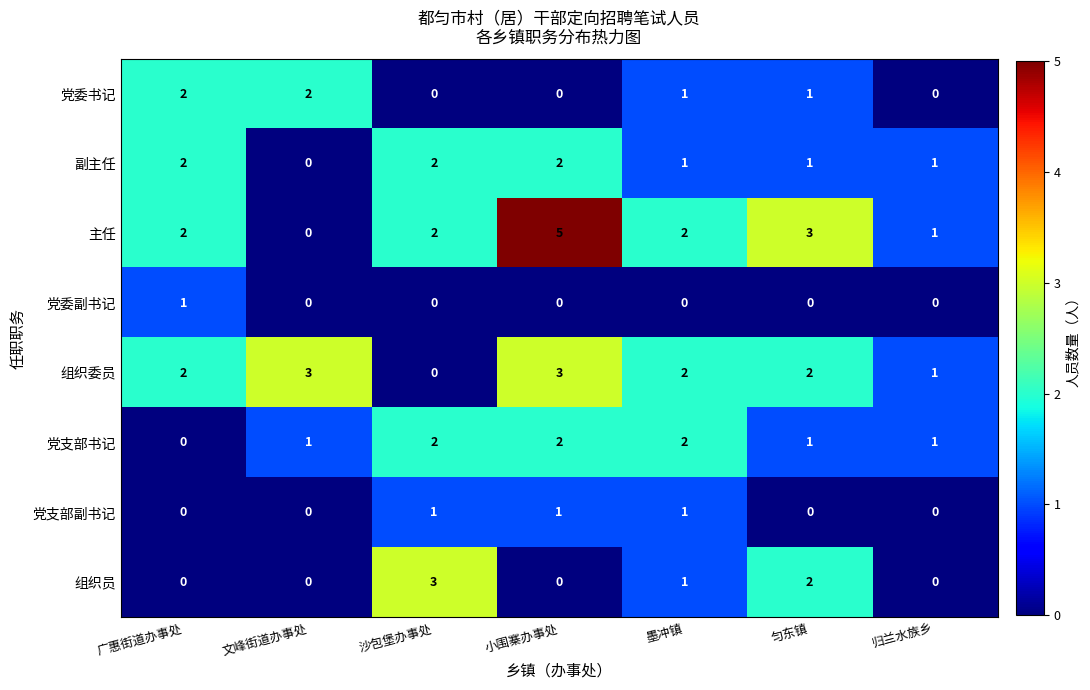

What is the total value across all series at 小围寨办事处?

13